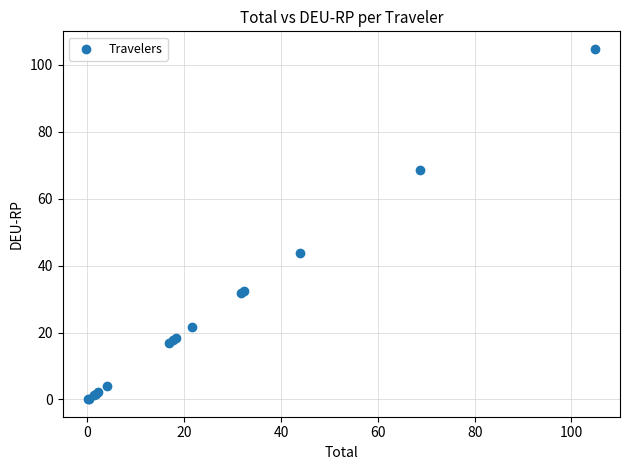

What Y value in the scatter plot is closest to 52?

43.9